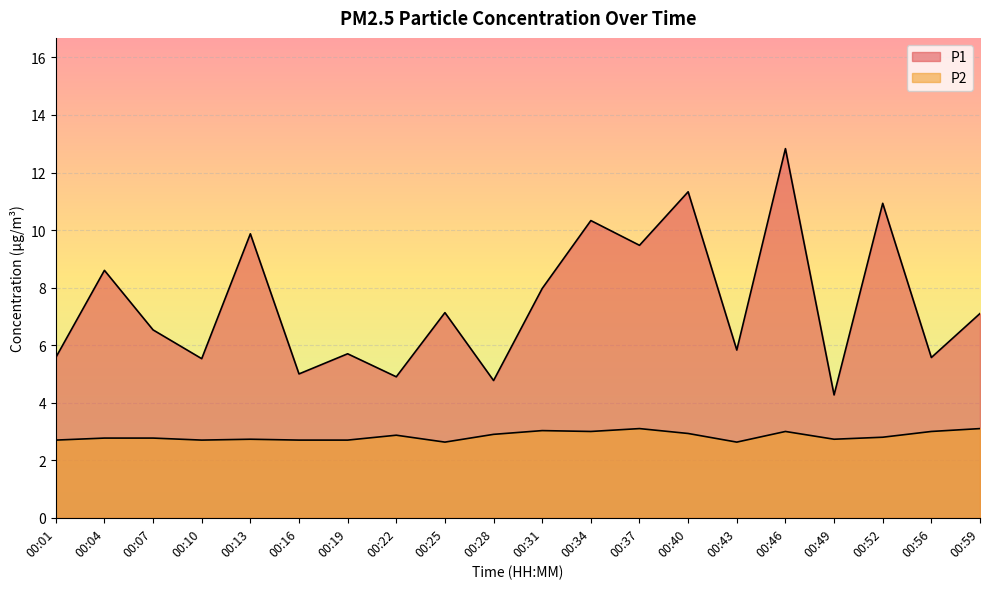

What is the maximum value for P2?

3.1